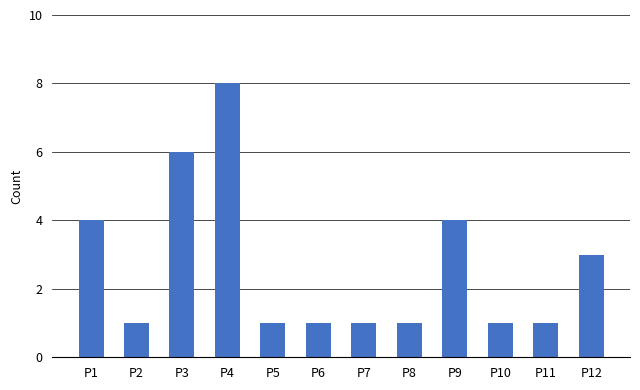

What is the maximum value shown in the chart?

8